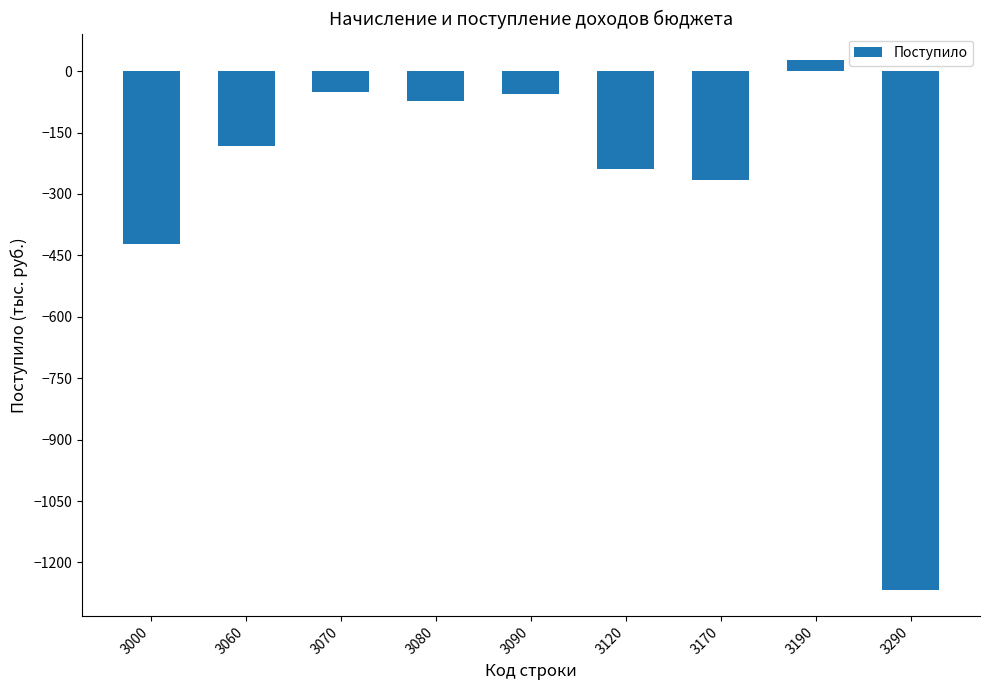

What is the value of the 1st bar from the left?

-422